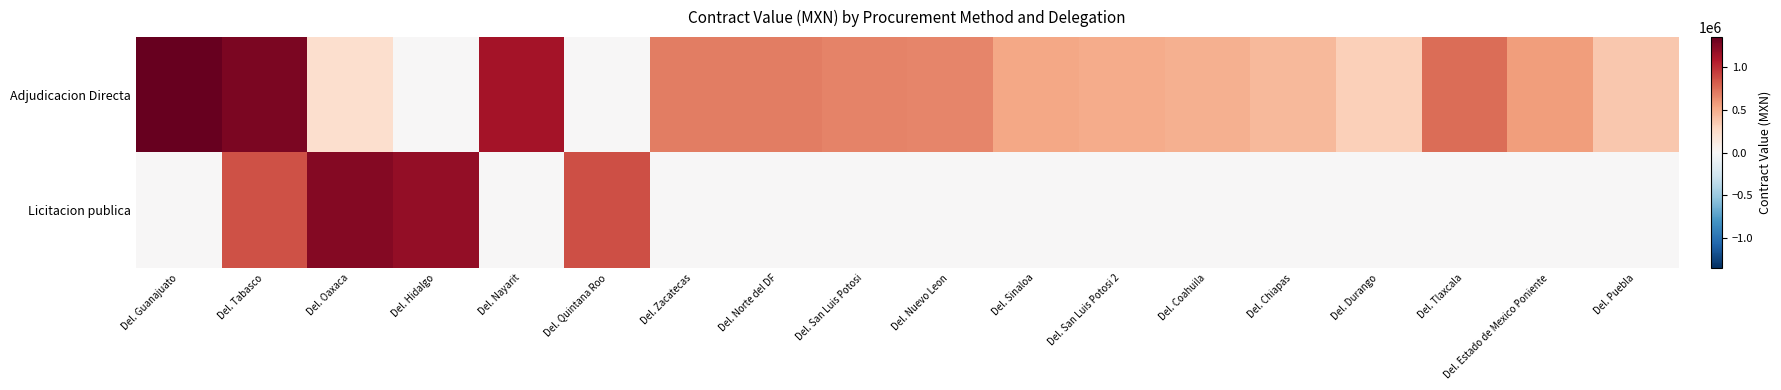

Rank the series by their maximum value, from lowest to highest.

Licitacion publica, Adjudicacion Directa